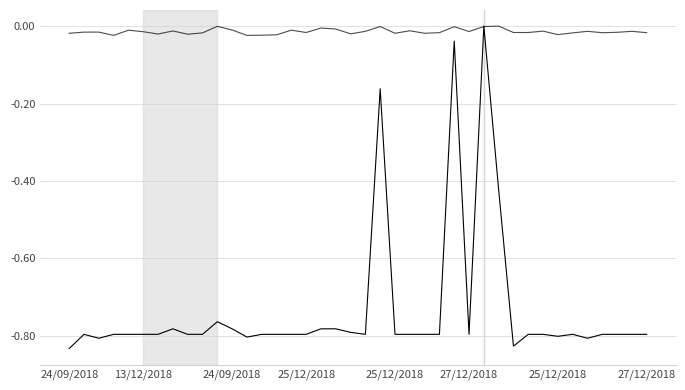

How many lines are shown in the chart?

2